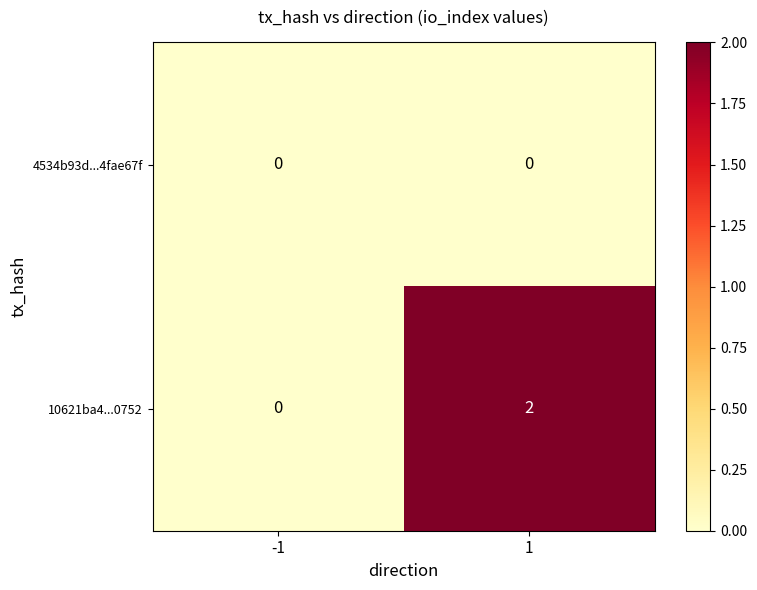

Is it true that 4534b93d...4fae67f equals 0 at 1?

True